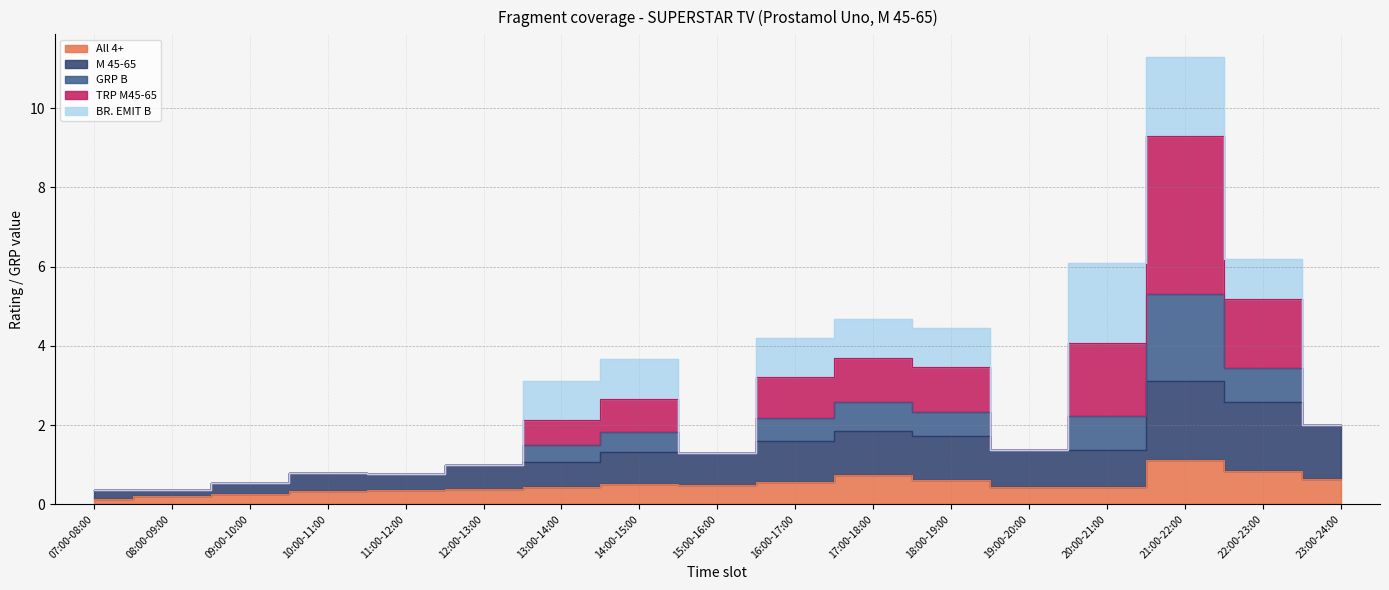

What is the sum of all M 45-65 values?

23.1